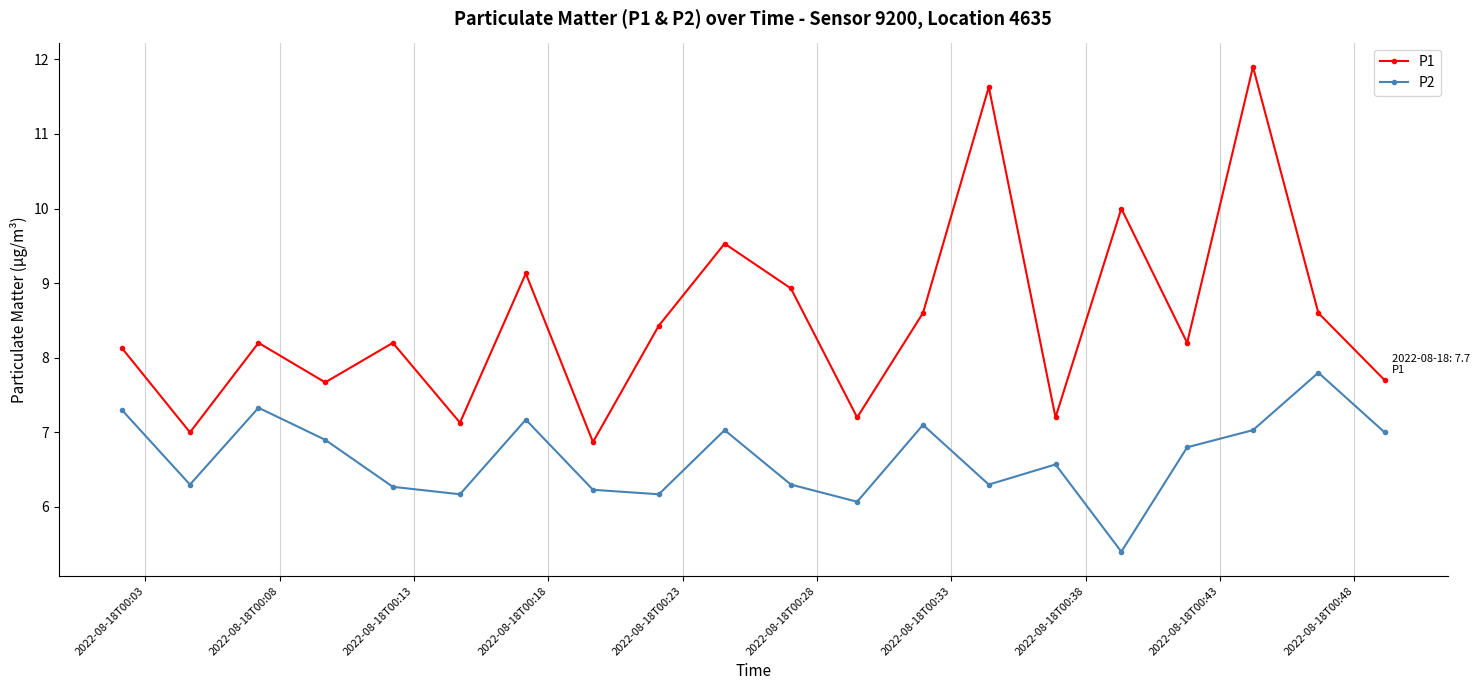

What is the maximum value for P1?

11.9